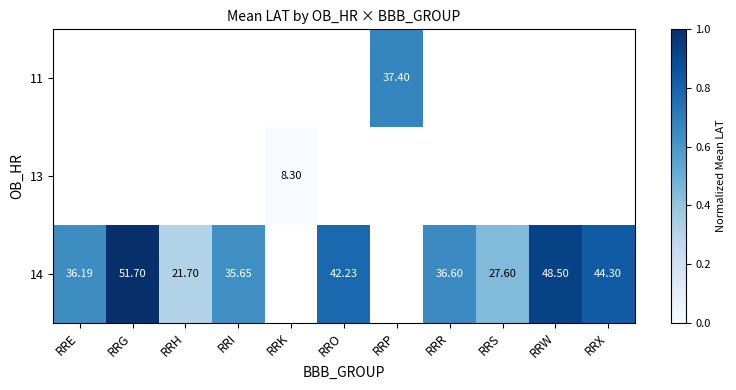

Between RRH and RRR, which series saw the biggest shift?

14